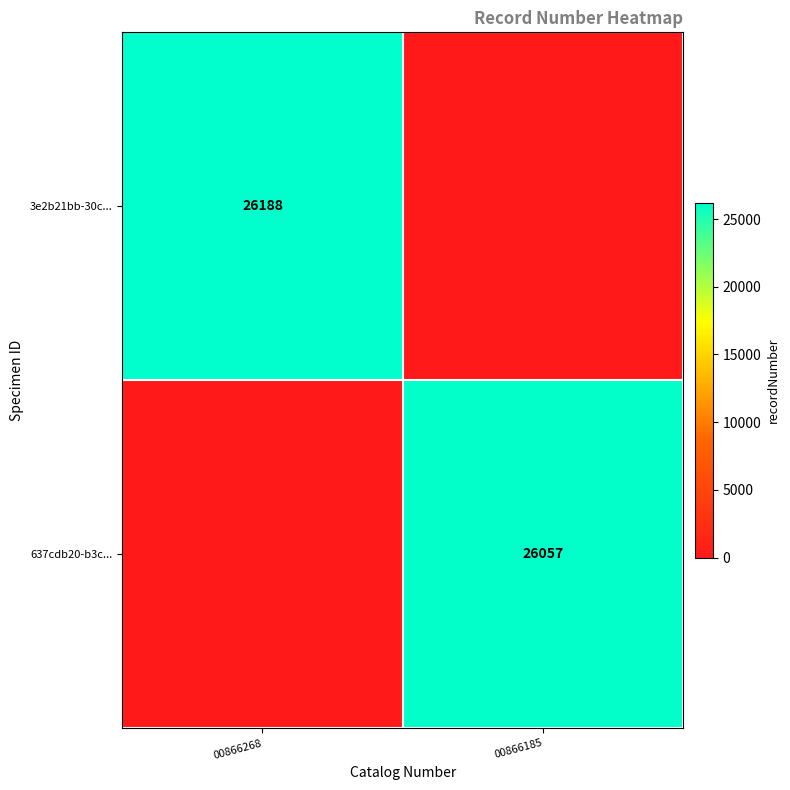

What is the spread (max minus min) of values at 00866268?

26188